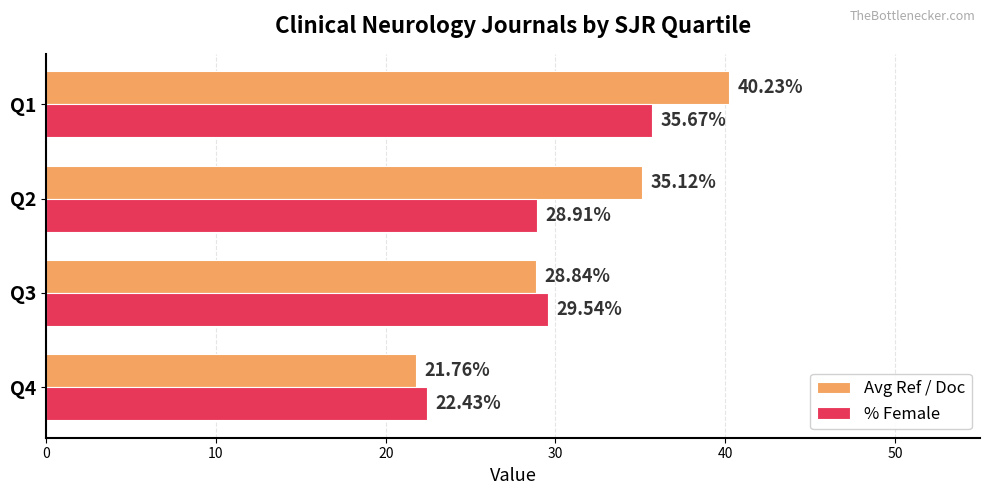

What is the spread (max minus min) of values at Q3?

0.7